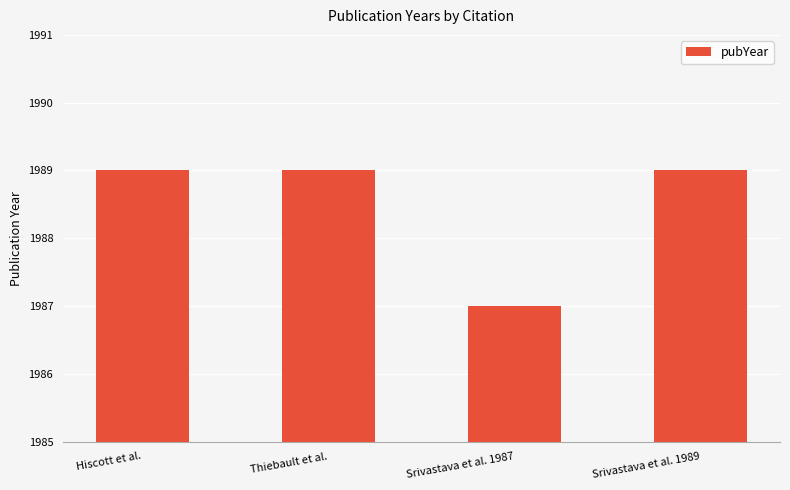

What is the value of the 2nd bar from the left?

1989